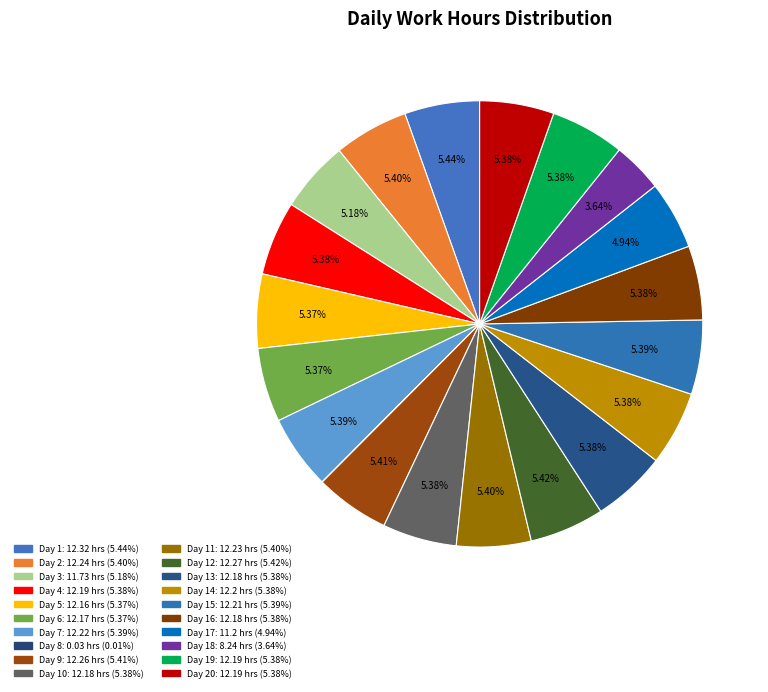

To the nearest percent, what is the average slice percentage?

5%